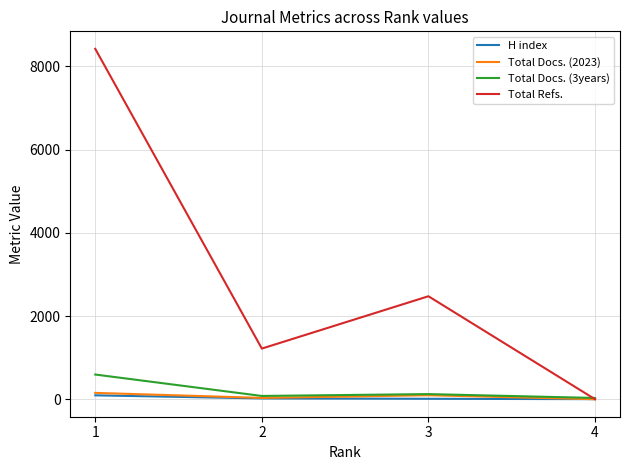

Where is the first local minimum for Total Docs. (2023)?

2